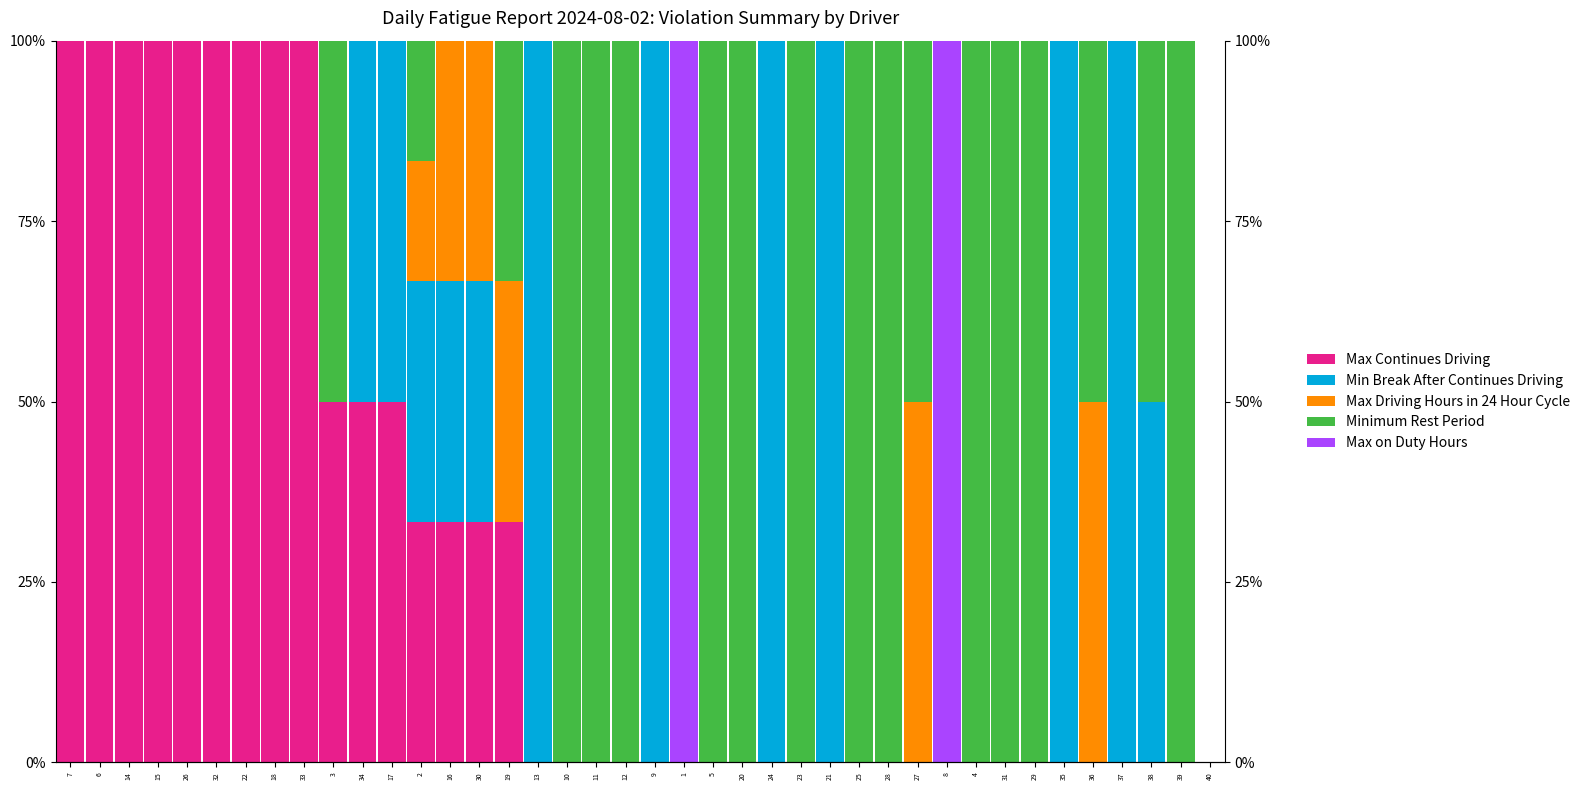

Between 22 and 16, which series saw the biggest shift?

Max Continues Driving